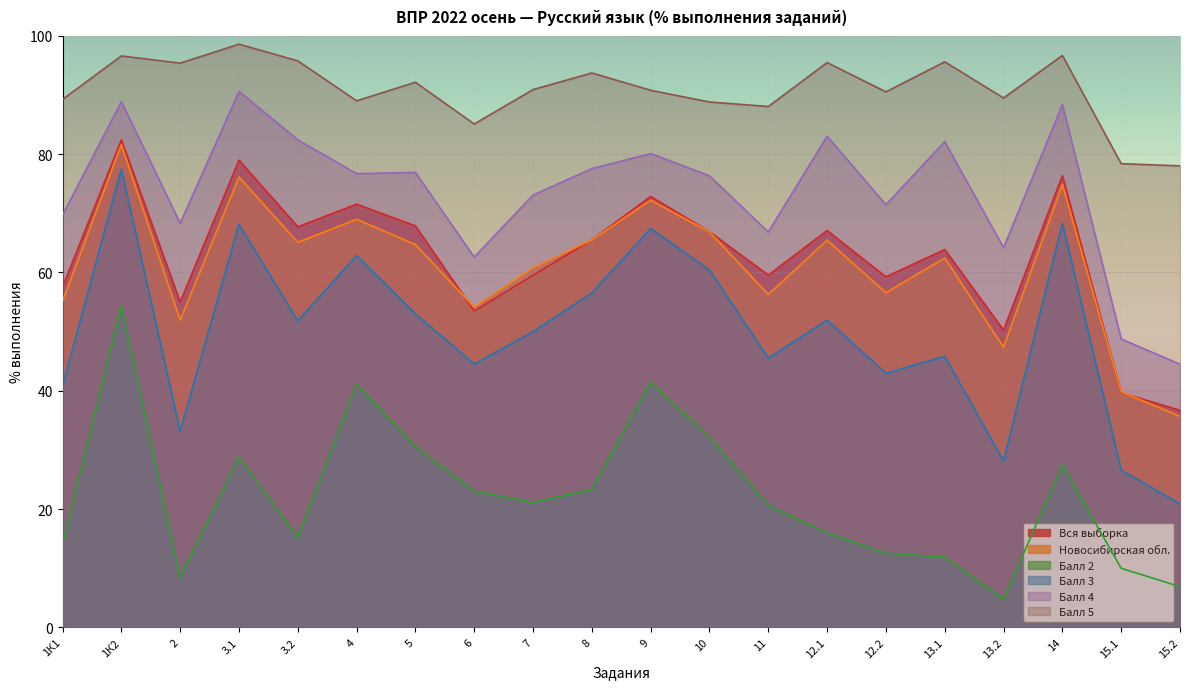

Reading left to right, extract all data points from this chart.

Вся выборка: 1К1=57.5	1К2=82.4	2=55.0	3.1=79.0	3.2=67.7	4=71.5	5=67.9	6=53.5	7=59.5	8=65.5	9=72.8	10=66.9	11=59.6	12.1=67.1	12.2=59.3	13.1=63.9	13.2=50.2	14=76.4	15.1=39.7	15.2=36.7
Новосибирская обл.: 1К1=55.1	1К2=81.6	2=52.0	3.1=76.1	3.2=65.1	4=69.0	5=64.7	6=54.1	7=60.8	8=65.5	9=72.2	10=66.9	11=56.3	12.1=65.5	12.2=56.6	13.1=62.5	13.2=47.4	14=74.9	15.1=39.8	15.2=35.7
Балл 2: 1К1=14.0	1К2=54.4	2=8.4	3.1=28.7	3.2=15.1	4=41.1	5=30.6	6=23.0	7=21.1	8=23.3	9=41.5	10=32.2	11=20.6	12.1=16.0	12.2=12.5	13.1=11.9	13.2=4.7	14=27.5	15.1=10.0	15.2=6.9
Балл 3: 1К1=40.8	1К2=77.5	2=33.1	3.1=68.1	3.2=51.8	4=62.9	5=53.0	6=44.5	7=50.0	8=56.5	9=67.4	10=60.4	11=45.5	12.1=51.9	12.2=43.0	13.1=45.8	13.2=28.1	14=68.3	15.1=26.6	15.2=20.9
Балл 4: 1К1=69.7	1К2=88.9	2=68.3	3.1=90.6	3.2=82.4	4=76.7	5=76.9	6=62.6	7=73.1	8=77.6	9=80.1	10=76.3	11=66.8	12.1=83.0	12.2=71.5	13.1=82.1	13.2=64.2	14=88.4	15.1=48.8	15.2=44.5
Балл 5: 1К1=89.3	1К2=96.6	2=95.4	3.1=98.6	3.2=95.8	4=89.0	5=92.2	6=85.1	7=90.9	8=93.7	9=90.8	10=88.8	11=88.1	12.1=95.5	12.2=90.5	13.1=95.6	13.2=89.5	14=96.7	15.1=78.4	15.2=78.0